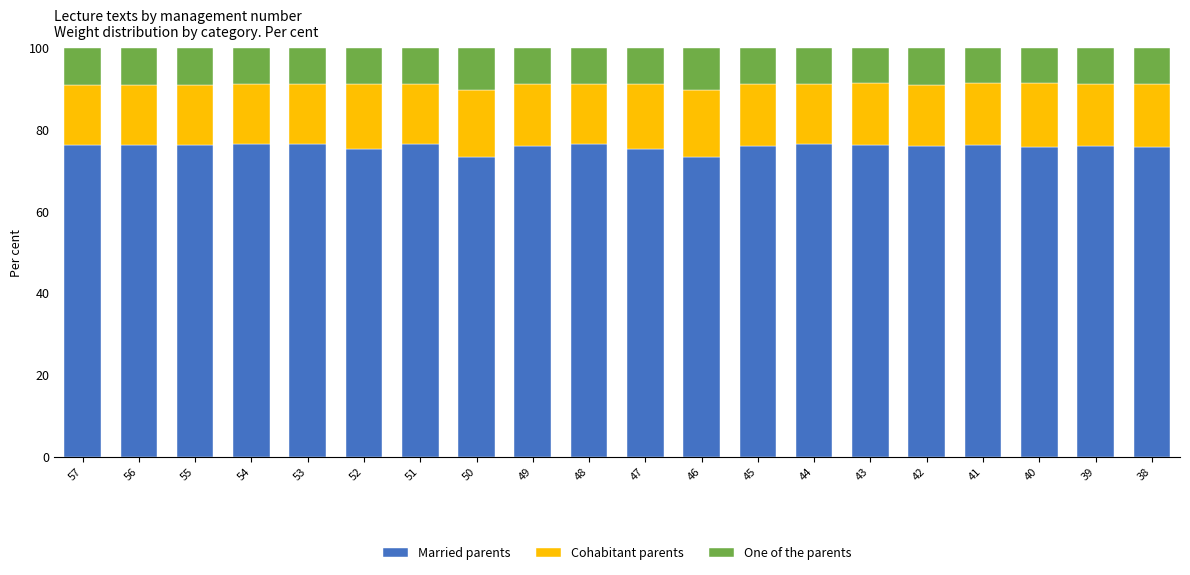

The Married parents series shows 76.1 at 45. True or false?

True